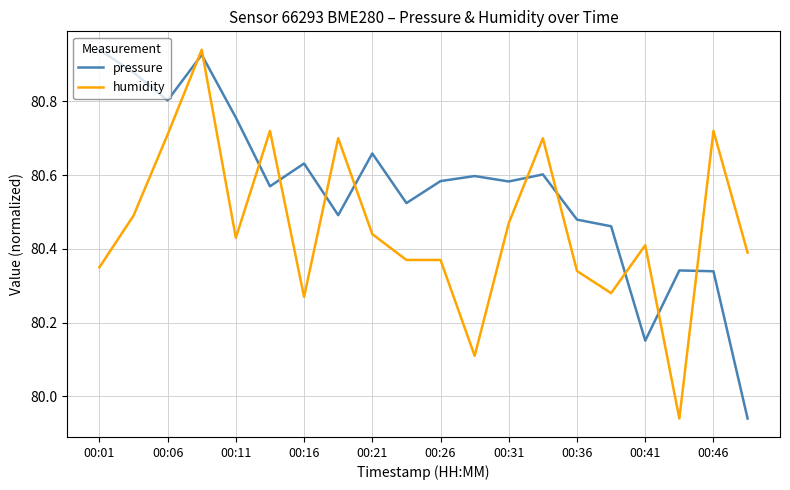

What is the sum of all pressure values?

1611.3